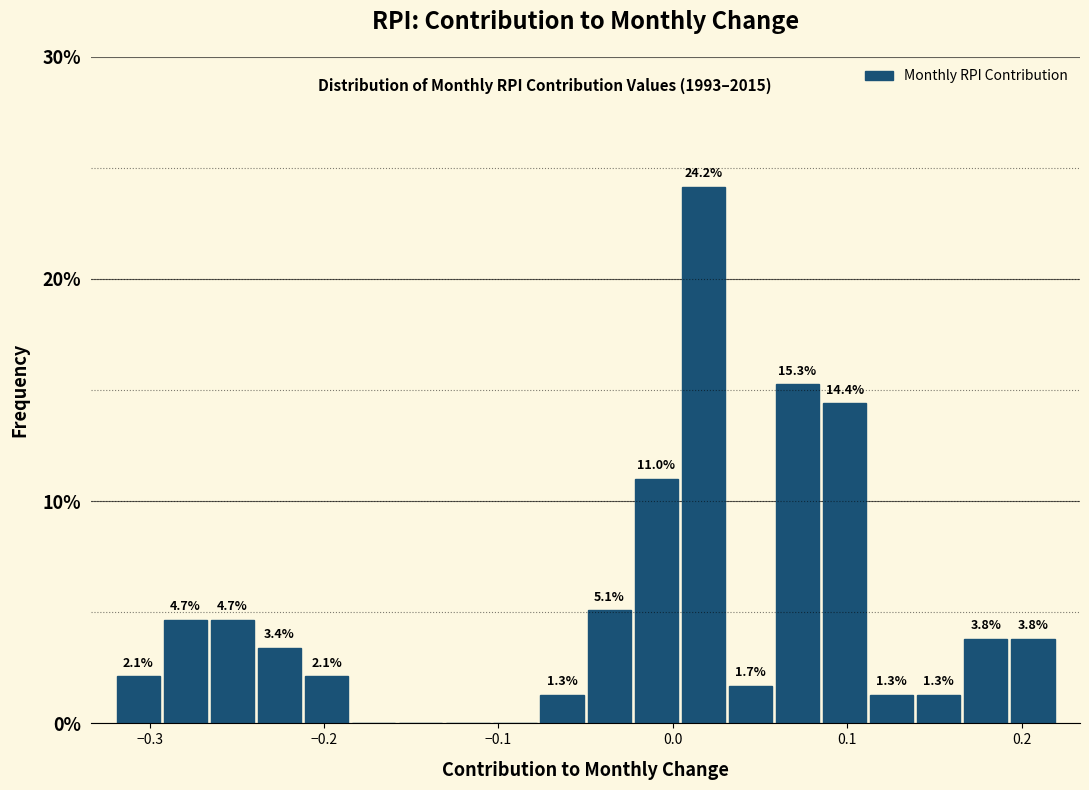

Read against the x-axis, roughly where is the centre of the tallest bar?

0.02